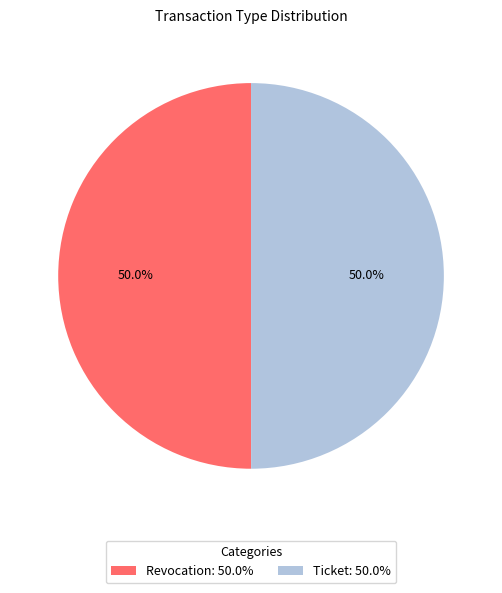

To the nearest percent, what percentage of the pie is Ticket?

50%